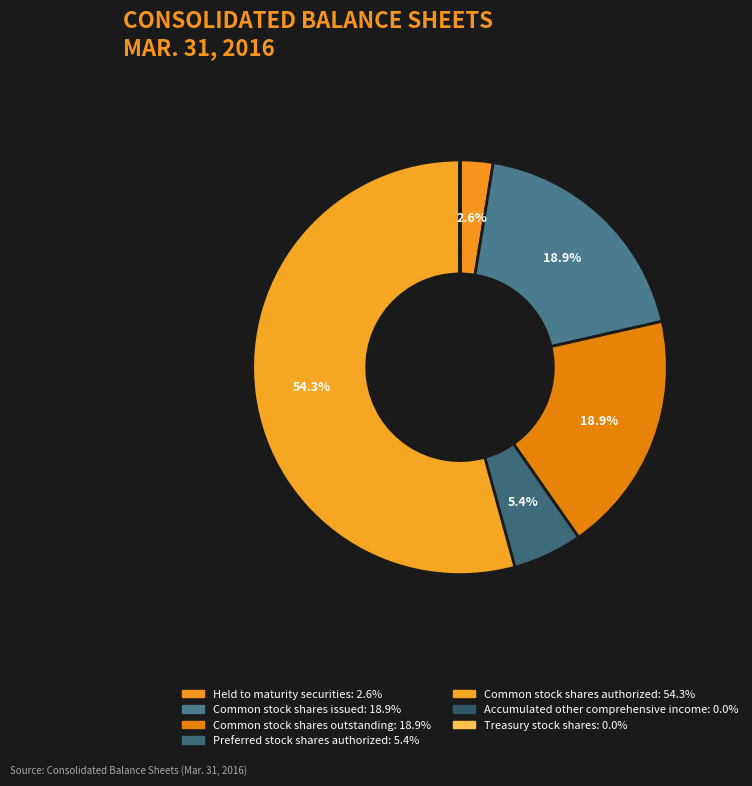

Count the number of slices in the pie.

7